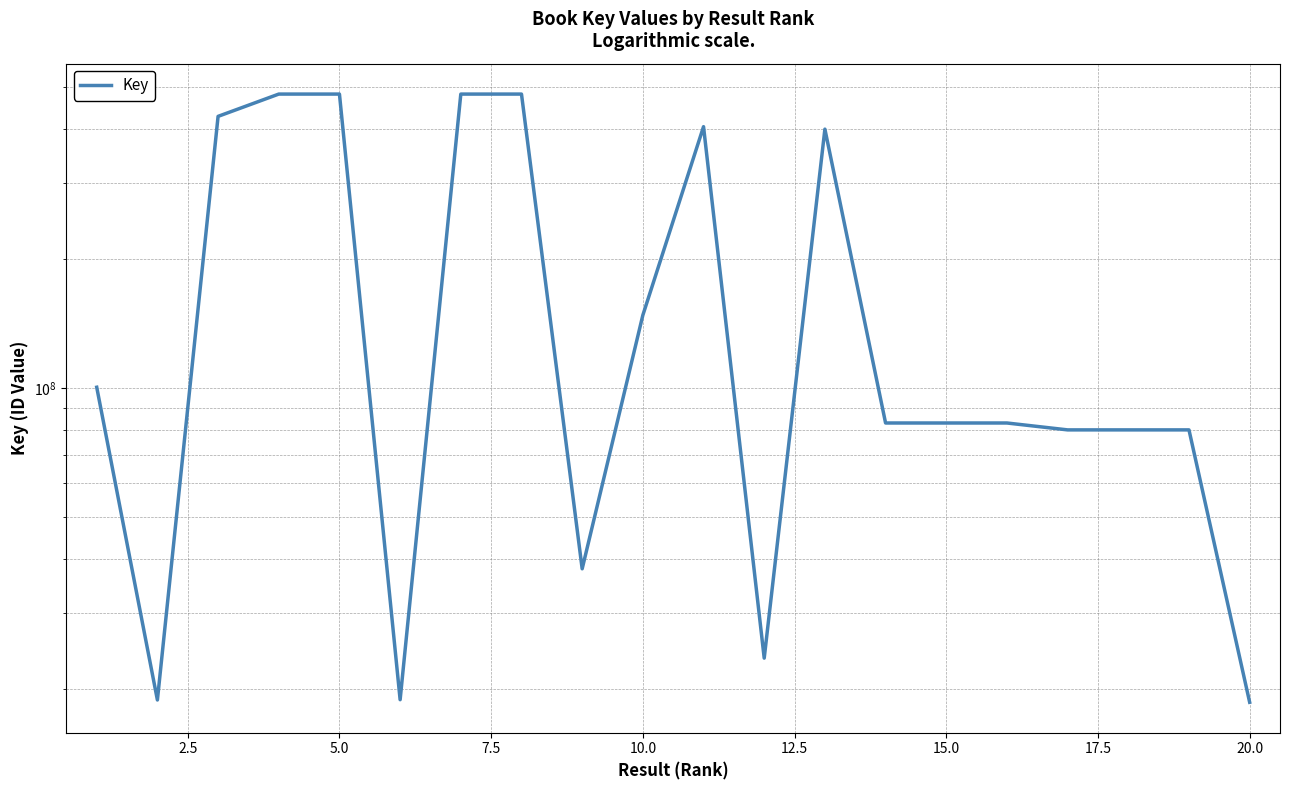

Reading left to right, what are all the values shown in this chart?

100430586	18816840	428390315	482683617	482684593	18844600	482654430	482683466	37988230	147744997	405388718	23544188	400060403	82934527	82934364	82933631	79929935	79928569	79927787	18587696